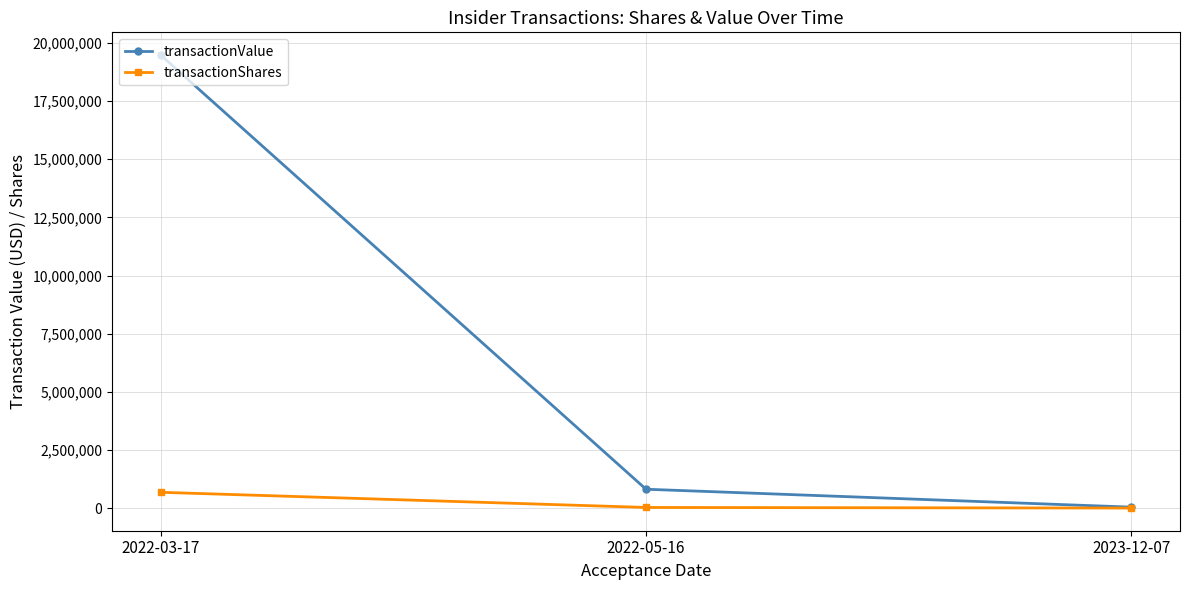

How many values in the transactionShares series are below 28206?

1